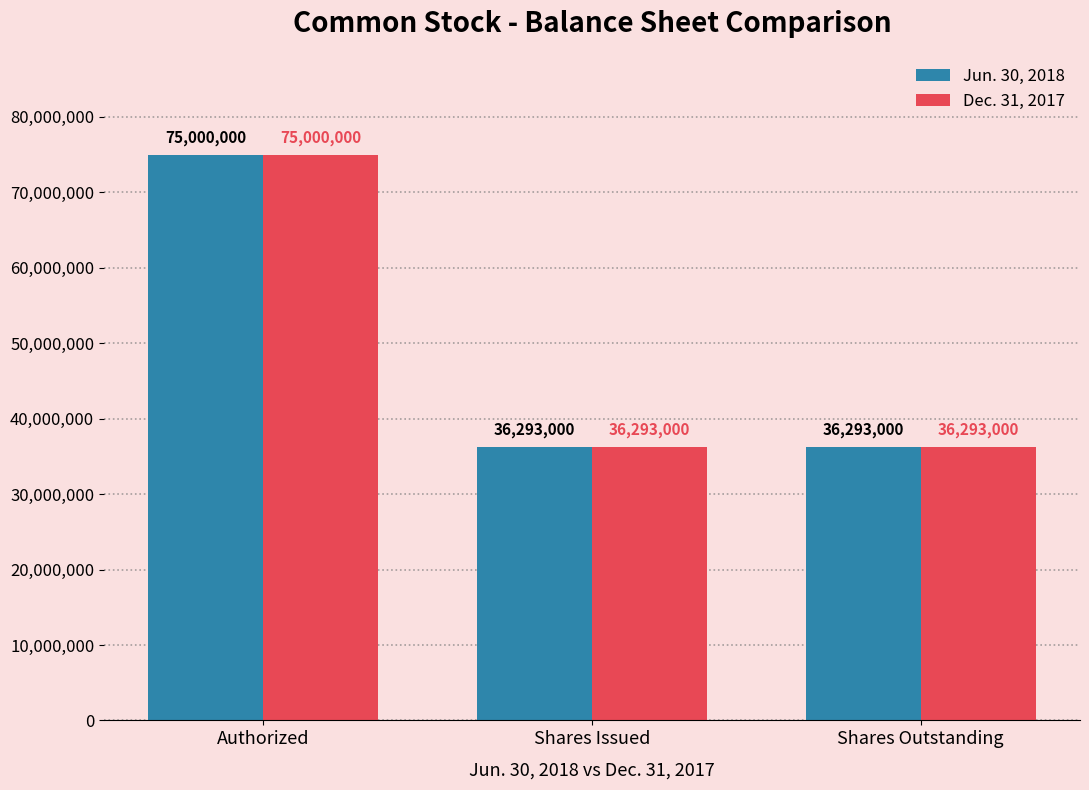

Count the Dec. 31, 2017 values in the range 36293000 to 75000000.

3